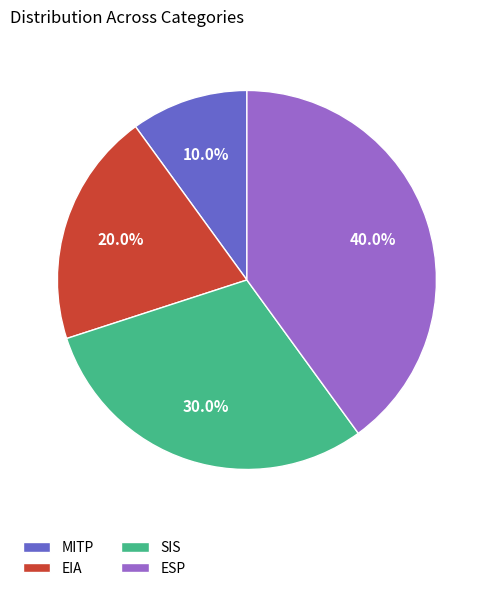

Does any single category account for the majority?

No